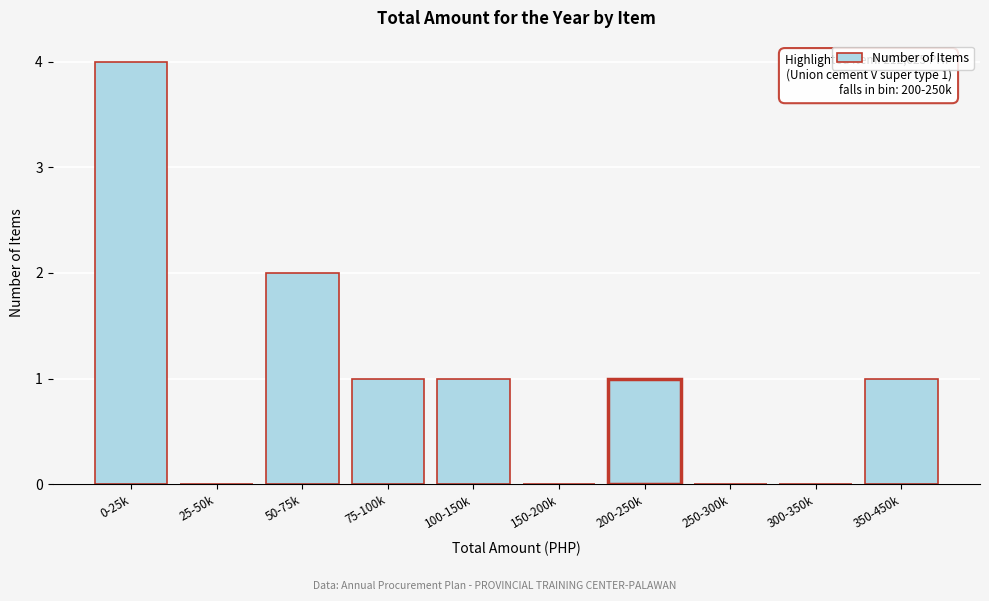

Reading right to left, transcribe all the data shown in this chart.

350-450k=1	300-350k=0	250-300k=0	200-250k=1	150-200k=0	100-150k=1	75-100k=1	50-75k=2	25-50k=0	0-25k=4